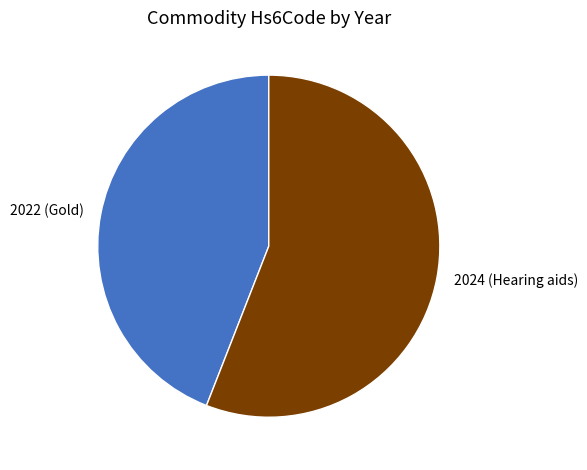

True or false: 2024 (Hearing aids) accounts for 56% of the total.

True